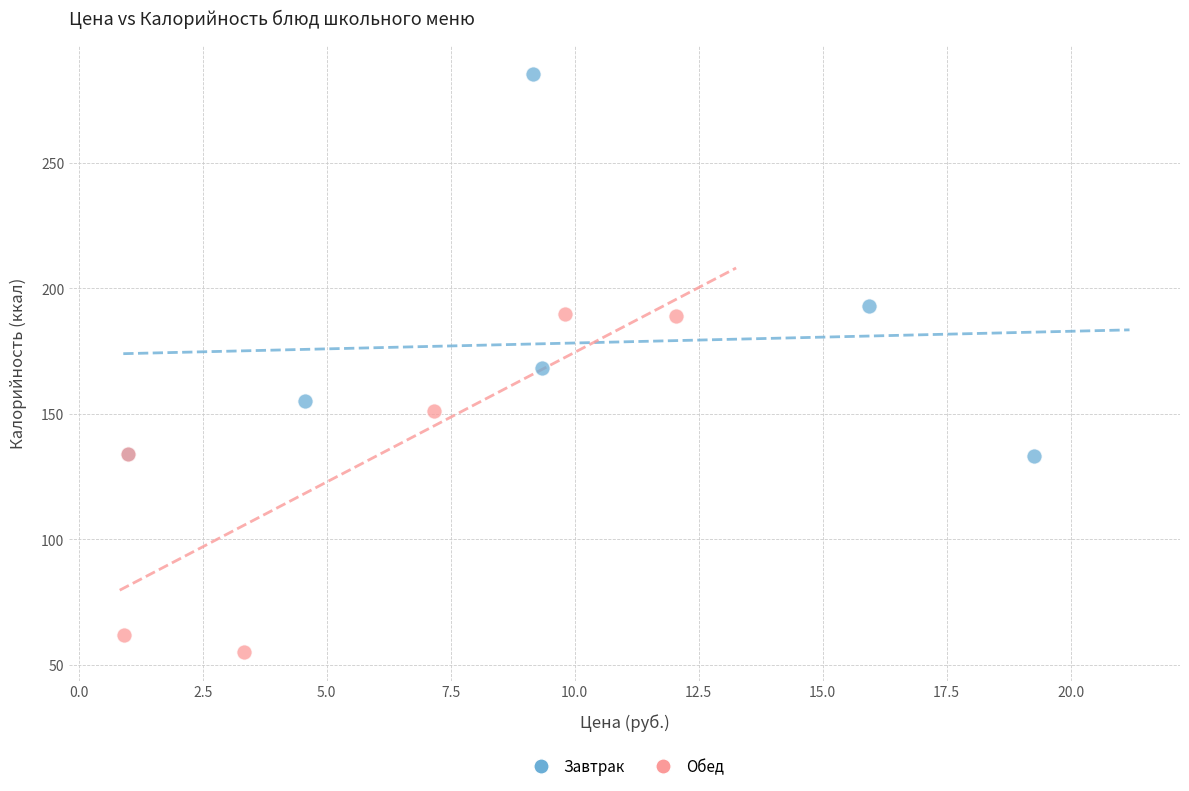

Which series has the widest spread of Y values?

Завтрак